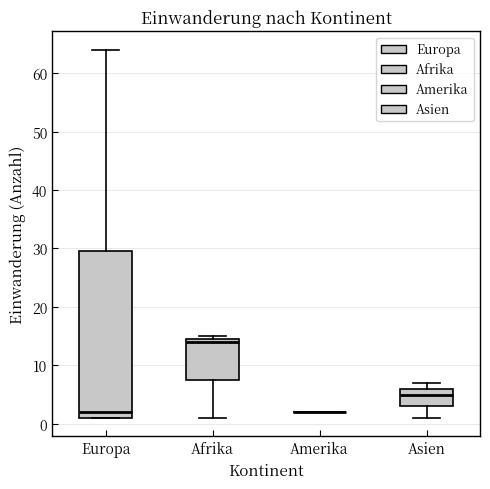

Reading left to right, transcribe this box plot: for each box, give where its median line is, the range the box spans, and where its two whiskers end, as read against the y-axis. The values are not printed on the chart, so give them approximately, as read against the axis.

Europa: median 2, box 1 to 30, whiskers 1 to 64
Afrika: median 14, box 8 to 15, whiskers 1 to 15 (just above the box's upper edge)
Amerika: box collapsed to a line at 2, whiskers 2 to 2
Asien: median 5, box 3 to 6, whiskers 1 to 7